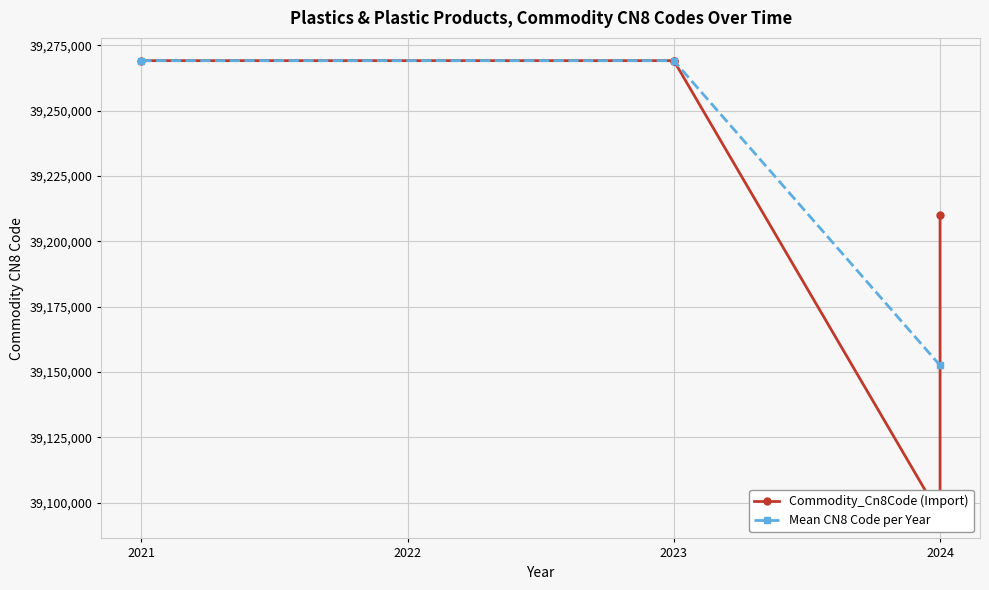

What is the greatest value displayed?

39269097